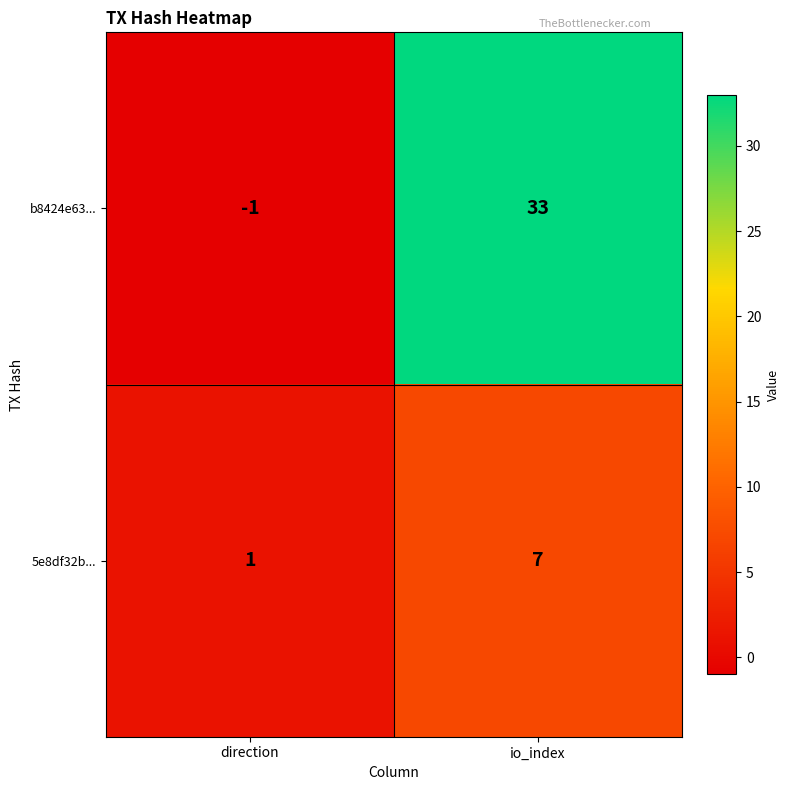

List the series in order of their peak value, lowest first.

5e8df32b..., b8424e63...